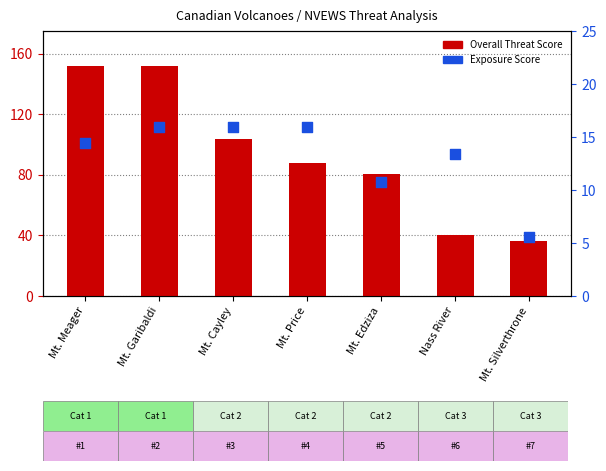

What is the total value across all series at Mt. Cayley?

119.3